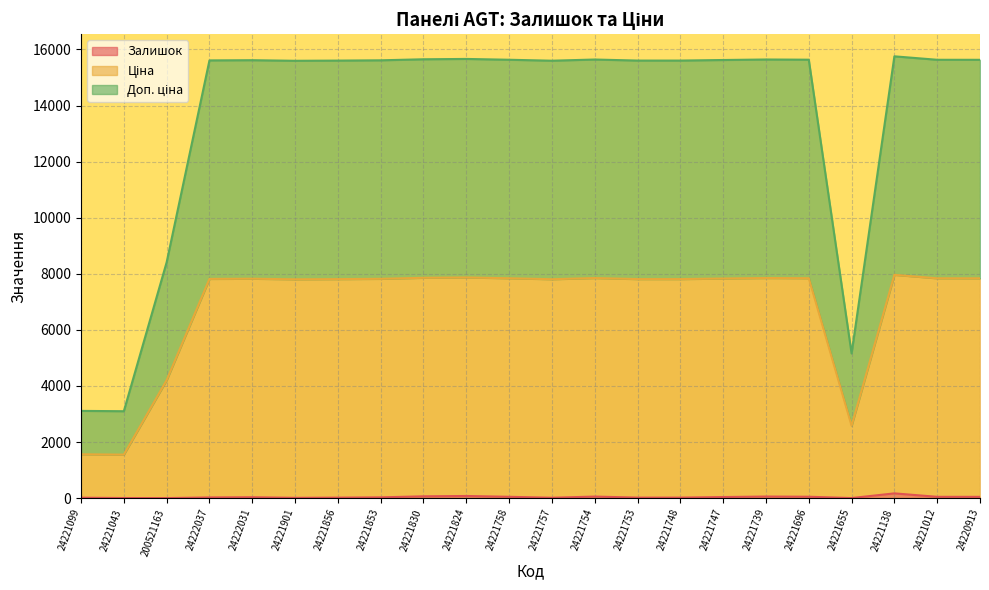

Between 24221853 and 200521163, which is larger?

24221853